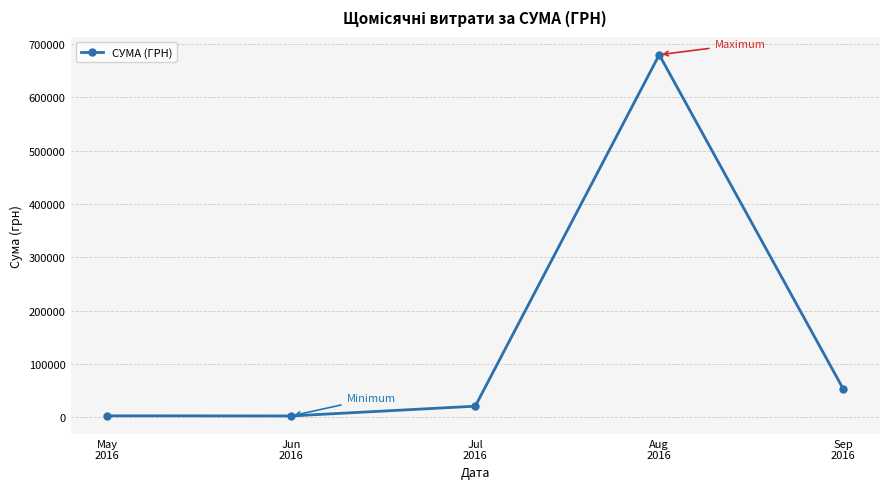

What is the value of the 4th point from the left?

680128.3